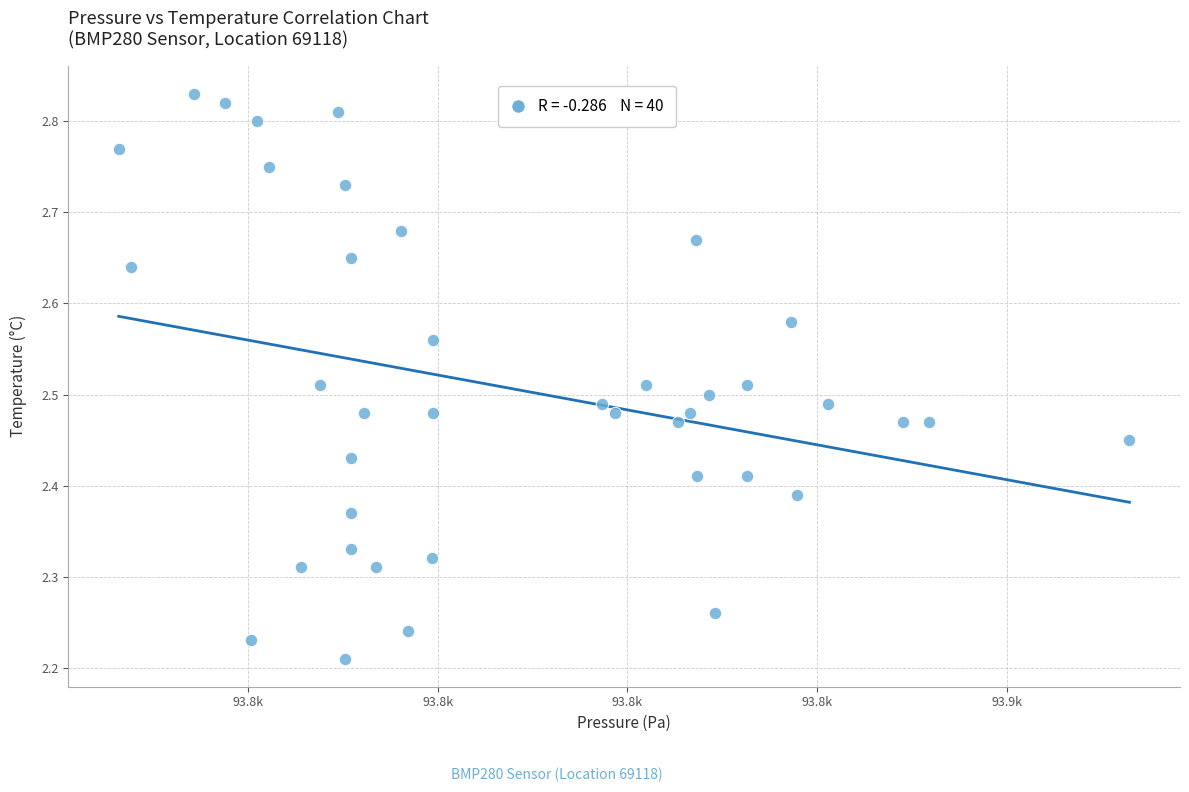

What is the range of Y values (max minus min)?

0.6